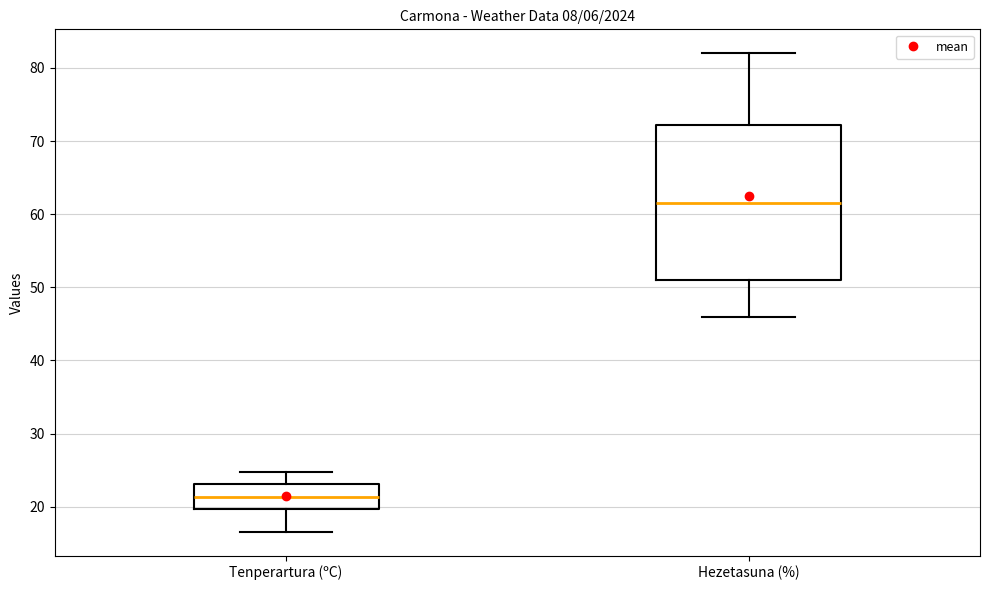

Which box is the tallest, from its lower edge to its upper edge?

Hezetasuna (%)